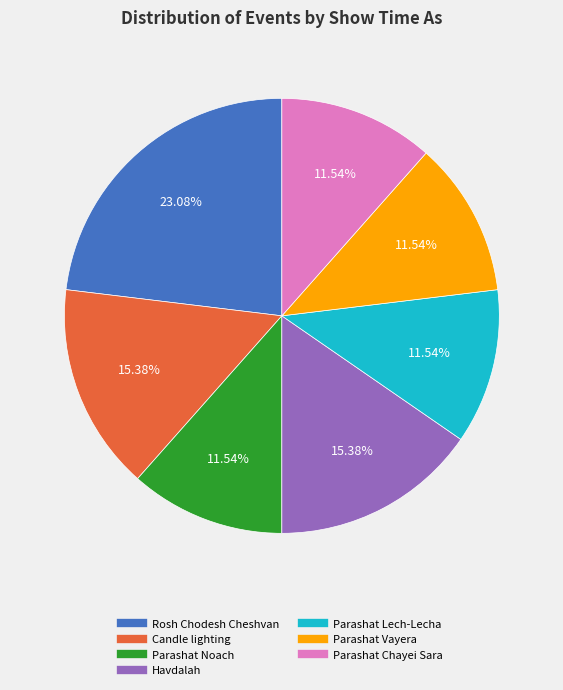

To the nearest percent, what is the combined percentage of Parashat Chayei Sara and Parashat Lech-Lecha?

23%